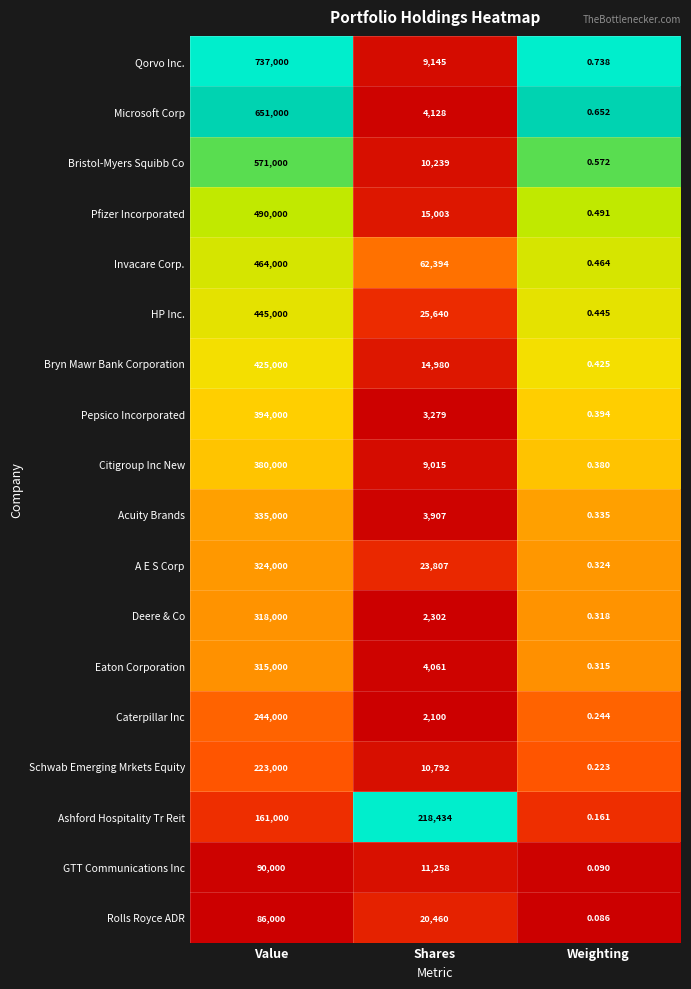

At Weighting, list the series in order from largest to smallest.

Qorvo Inc., Microsoft Corp, Bristol-Myers Squibb Co, Pfizer Incorporated, Invacare Corp., HP Inc., Bryn Mawr Bank Corporation, Pepsico Incorporated, Citigroup Inc New, Acuity Brands, A E S Corp, Deere & Co, Eaton Corporation, Caterpillar Inc, Schwab Emerging Mrkets Equity, Ashford Hospitality Tr Reit, GTT Communications Inc, Rolls Royce ADR